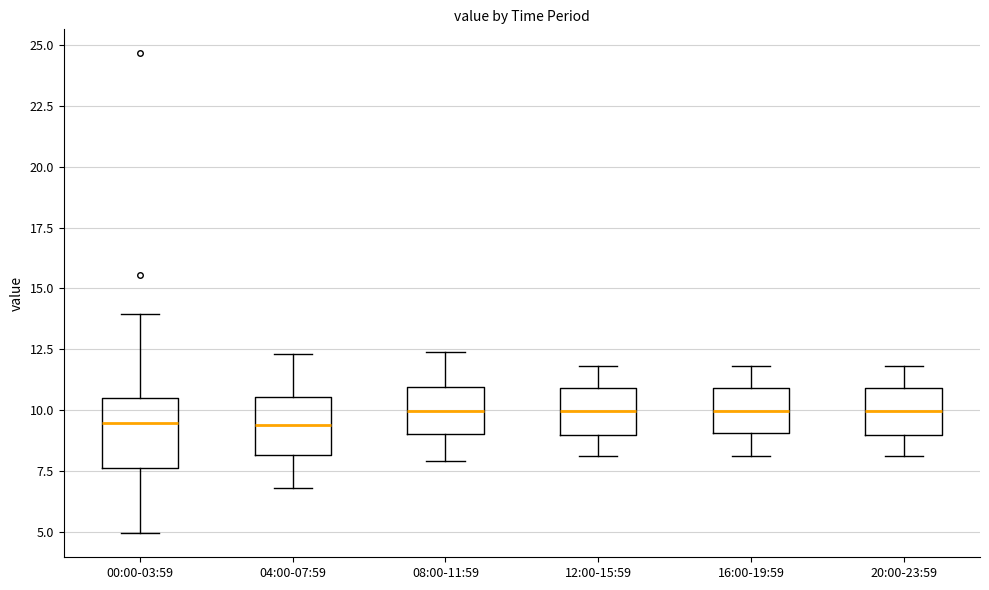

Reading left to right, read every box against the y-axis: the position of its median line, the range the box covers, and the ends of its whiskers. The values are not printed on the chart, so give them approximately, as read against the axis.

00:00-03:59: median 9.5, box 7.5 to 10.5, whiskers 5.0 to 14.0
04:00-07:59: median 9.5, box 8.0 to 10.5, whiskers 7.0 to 12.5
08:00-11:59: median 10.0, box 9.0 to 11.0, whiskers 8.0 to 12.5
12:00-15:59: median 10.0, box 9.0 to 11.0, whiskers 8.0 to 12.0
16:00-19:59: median 10.0, box 9.0 to 11.0, whiskers 8.0 to 12.0
20:00-23:59: median 10.0, box 9.0 to 11.0, whiskers 8.0 to 12.0